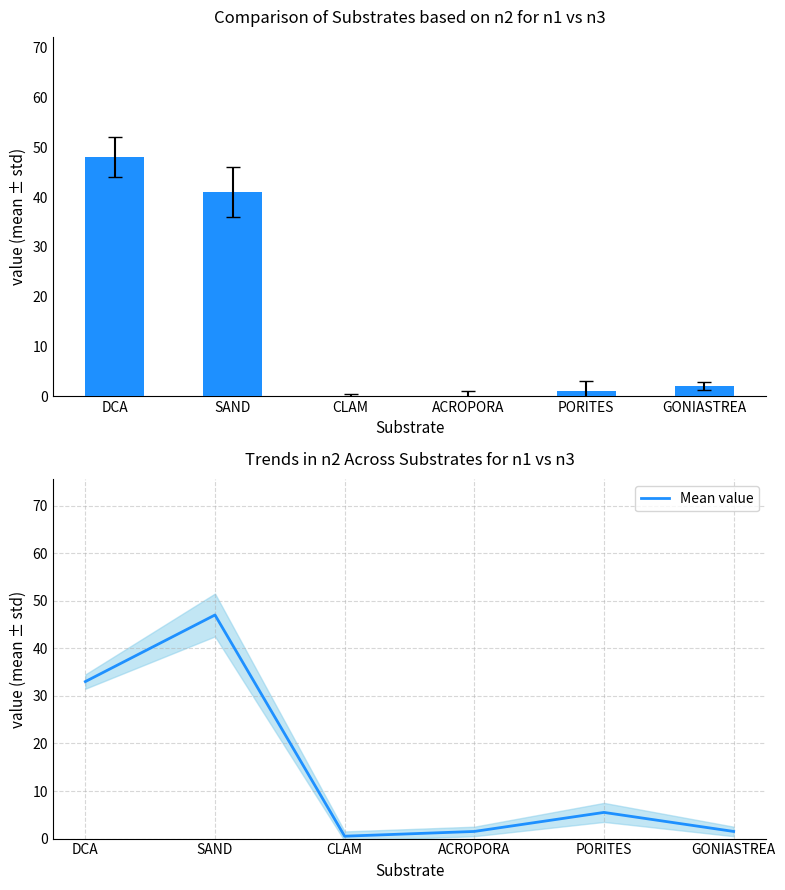

List the series in order of their peak value, lowest first.

Mean value, n2